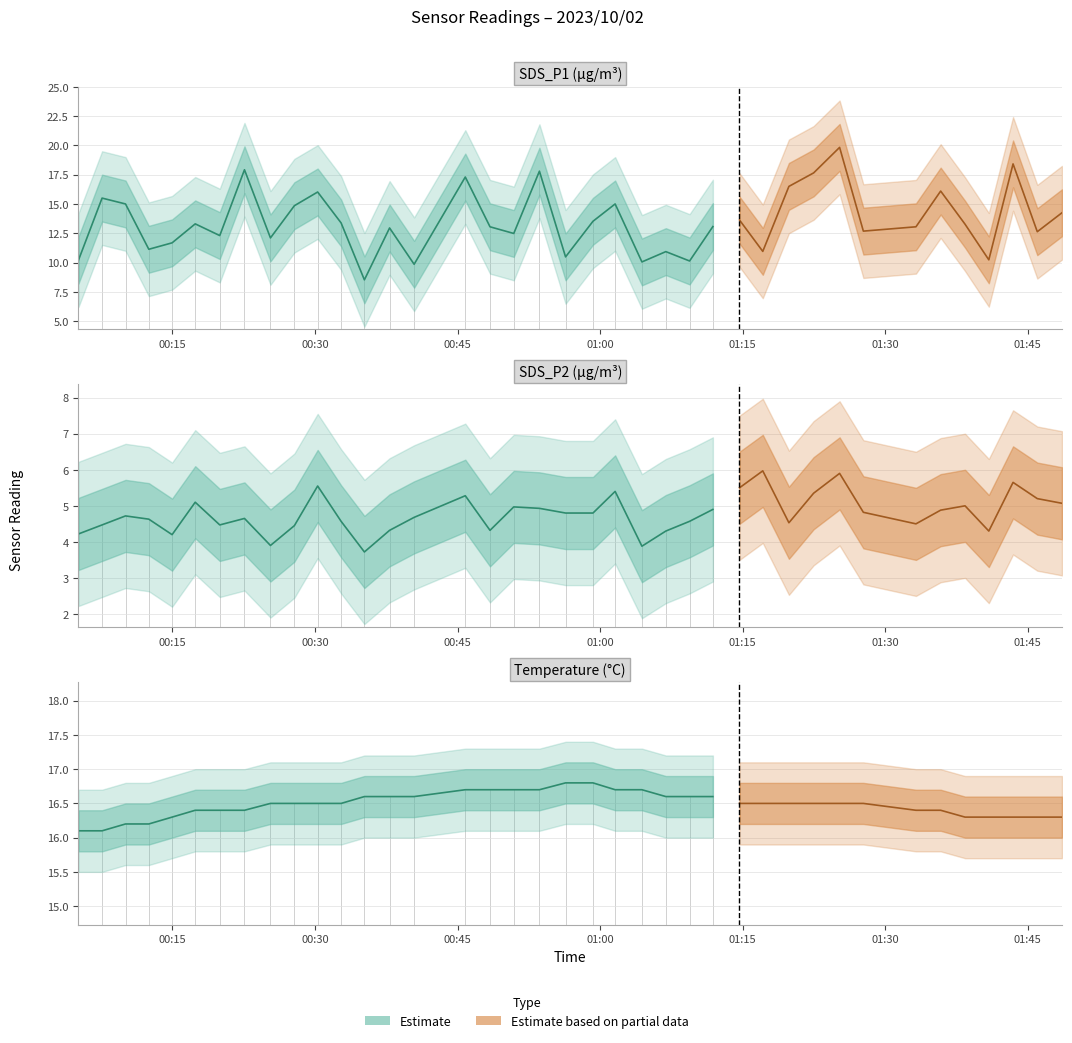

Reading left to right, transcribe all the data shown in this chart.

SDS_P1: 10.2	15.5	15.0	11.1	11.7	13.3	12.3	17.9	12.1	14.8	16.0	13.4	8.5	12.9	9.8	17.3	13.1	12.5	17.8	10.5	13.5	15.0	10.1	10.9	10.1	13.1	13.6	10.9	16.5	17.6	19.8	12.7	13.1	16.1	13.3	10.2	18.4	12.6	14.2
SDS_P2: 4.2	4.5	4.7	4.6	4.2	5.1	4.5	4.7	3.9	4.5	5.5	4.6	3.7	4.3	4.7	5.3	4.3	5.0	4.9	4.8	4.8	5.4	3.9	4.3	4.6	4.9	5.5	6.0	4.5	5.3	5.9	4.8	4.5	4.9	5.0	4.3	5.7	5.2	5.1
Temp: 16.1	16.1	16.2	16.2	16.3	16.4	16.4	16.4	16.5	16.5	16.5	16.5	16.6	16.6	16.6	16.7	16.7	16.7	16.7	16.8	16.8	16.7	16.7	16.6	16.6	16.6	16.5	16.5	16.5	16.5	16.5	16.5	16.4	16.4	16.3	16.3	16.3	16.3	16.3